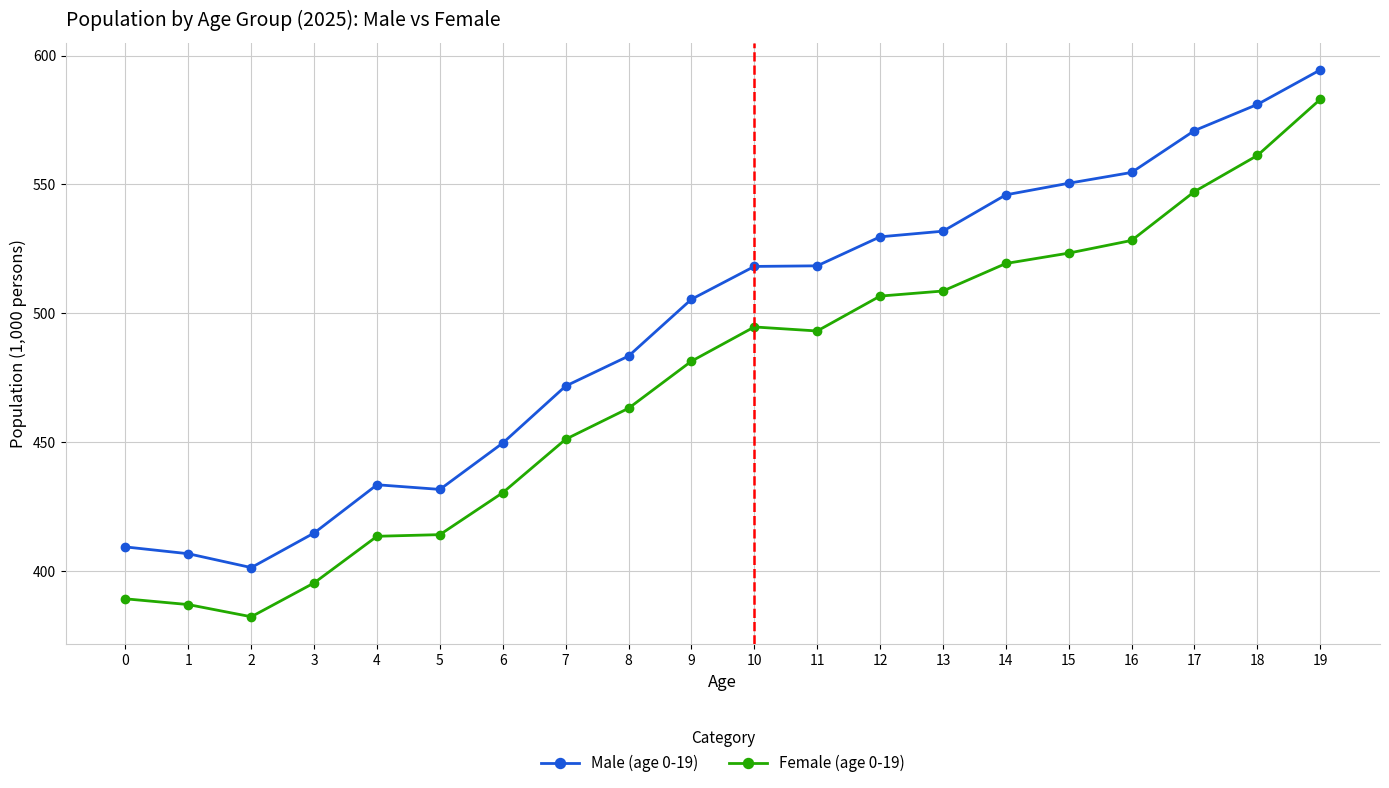

Which label corresponds to the smallest value in the chart?

2